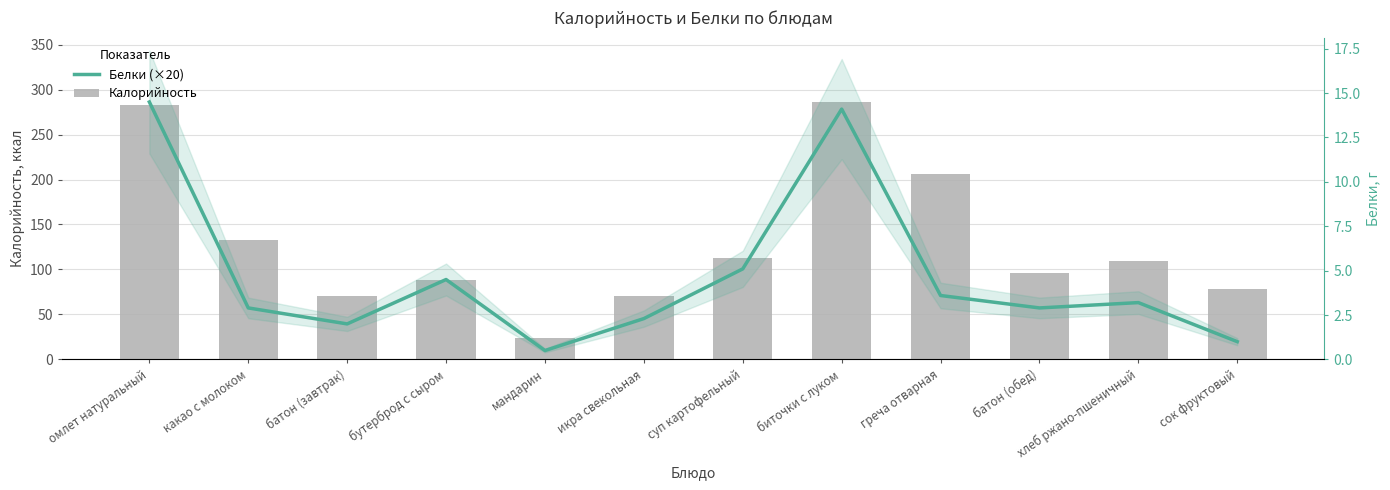

What is the value of the Калорийность bar at the 10th from the left?

95.9